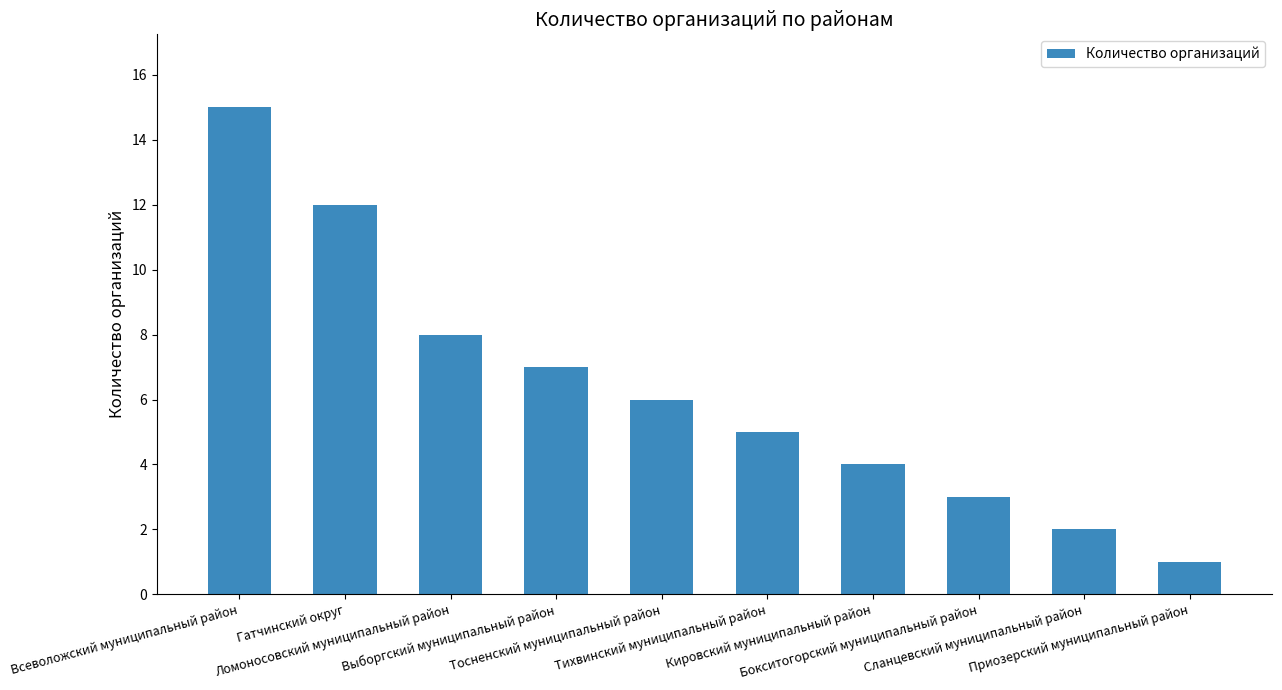

What is the label of the 6th bar from the left?

Тихвинский муниципальный район